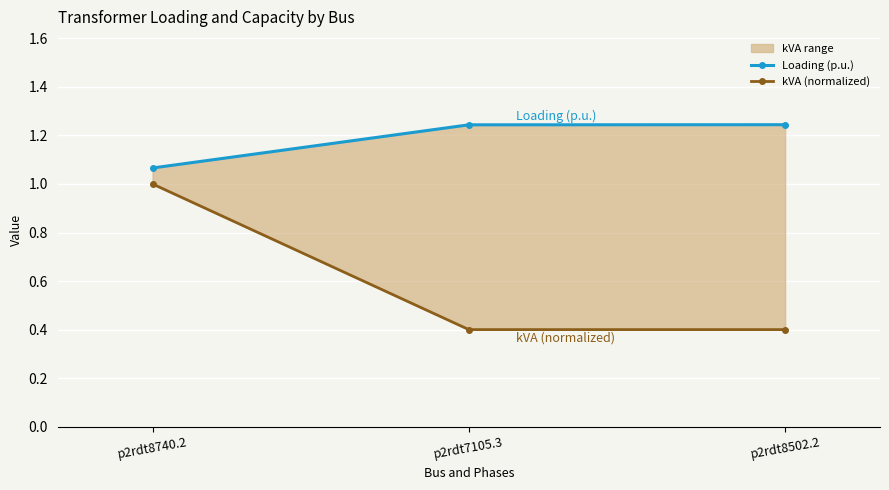

Count the kVA (normalized) values in the range 0 to 1.

3